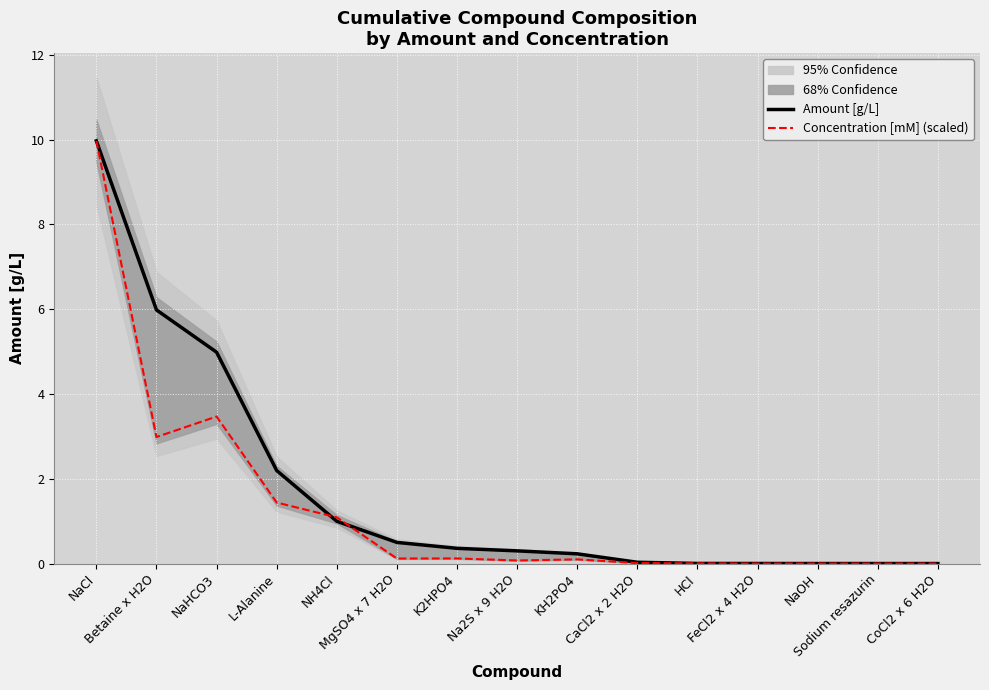

At how many categories does at least one series exceed 6?

1